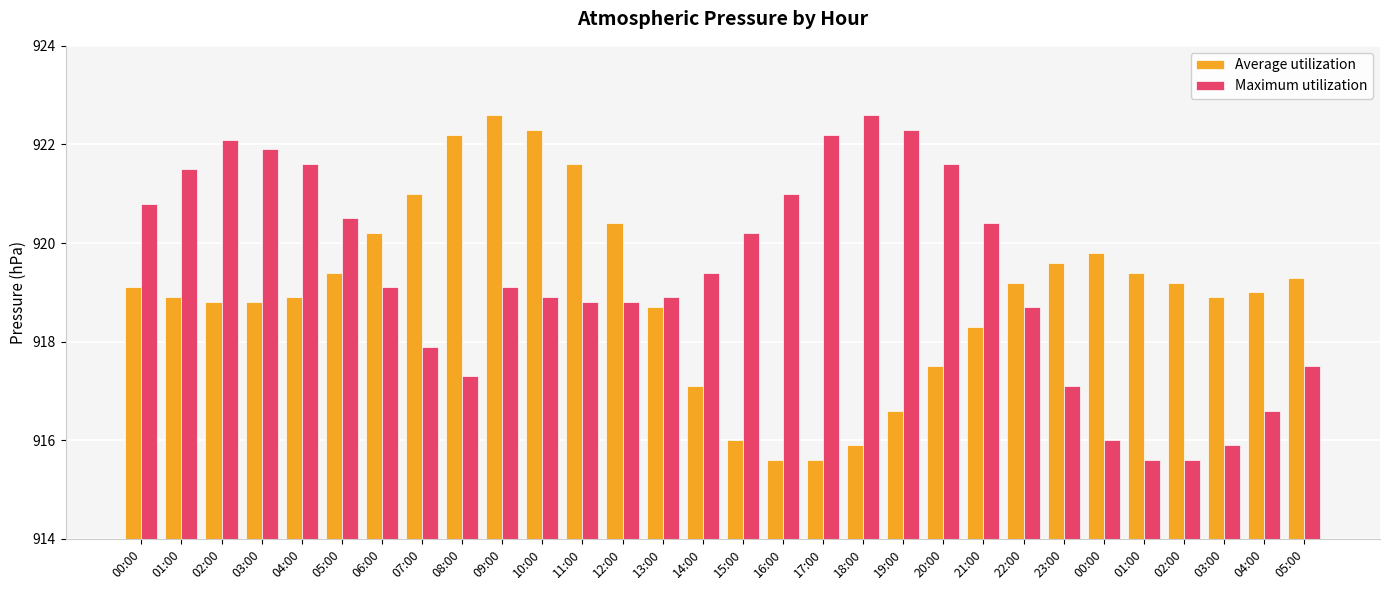

Between 21:00 and 04:00, which series saw the biggest shift?

Maximum utilization